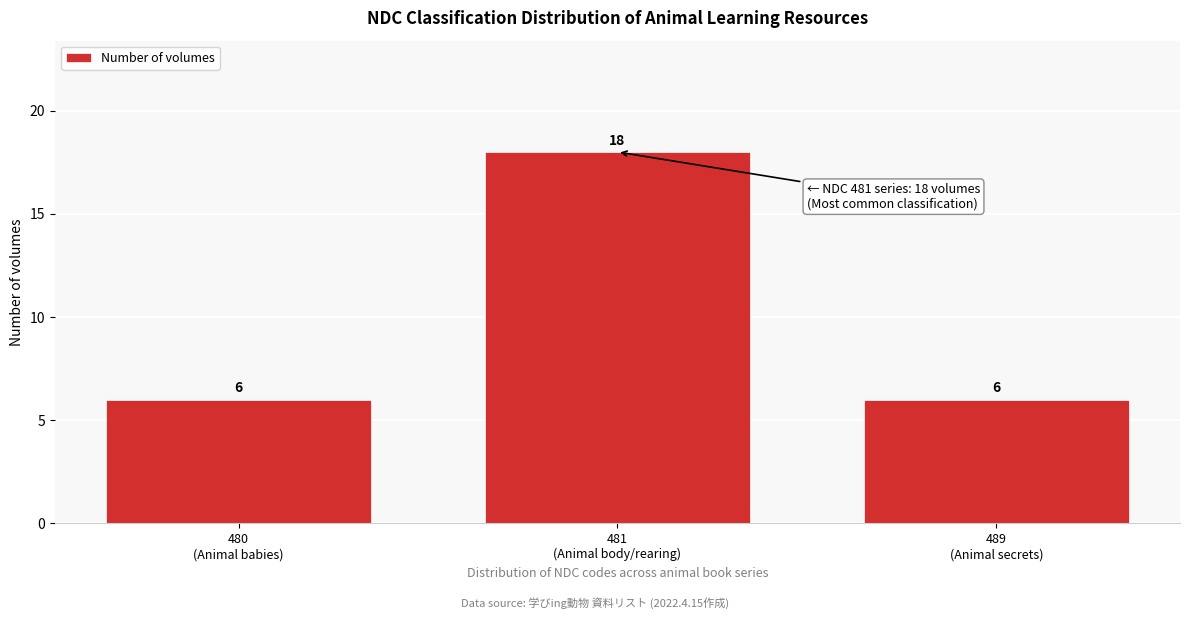

Reading left to right, what are all the values shown in this chart?

6	18	6